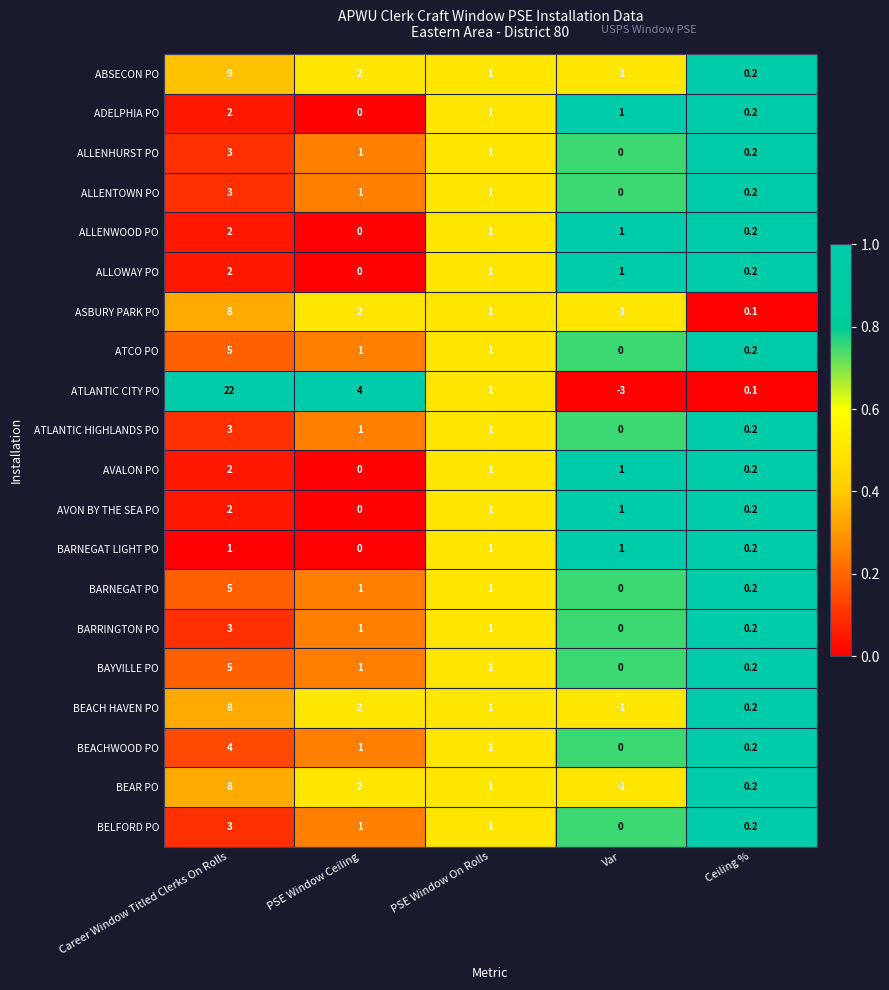

What is the approximate value of ALLENWOOD PO at PSE Window On Rolls?

1.0